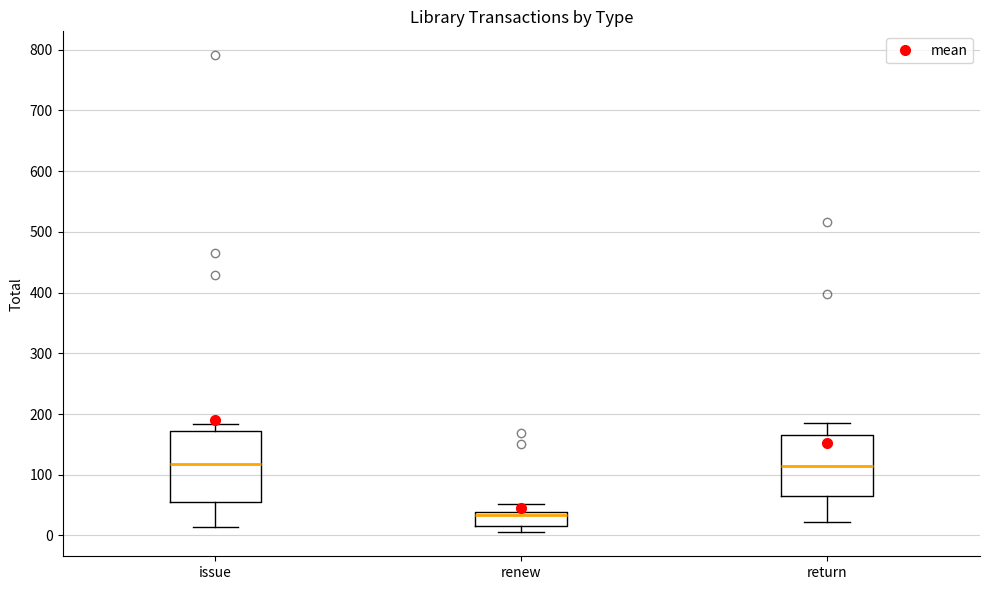

Reading left to right, read every box against the y-axis: the position of its median line, the range the box covers, and the ends of its whiskers. The values are not printed on the chart, so give them approximately, as read against the axis.

issue: median 120, box 60 to 170, whiskers 10 to 180
renew: median 30, box 20 to 40, whiskers 10 to 50
return: median 120, box 60 to 170, whiskers 20 to 190